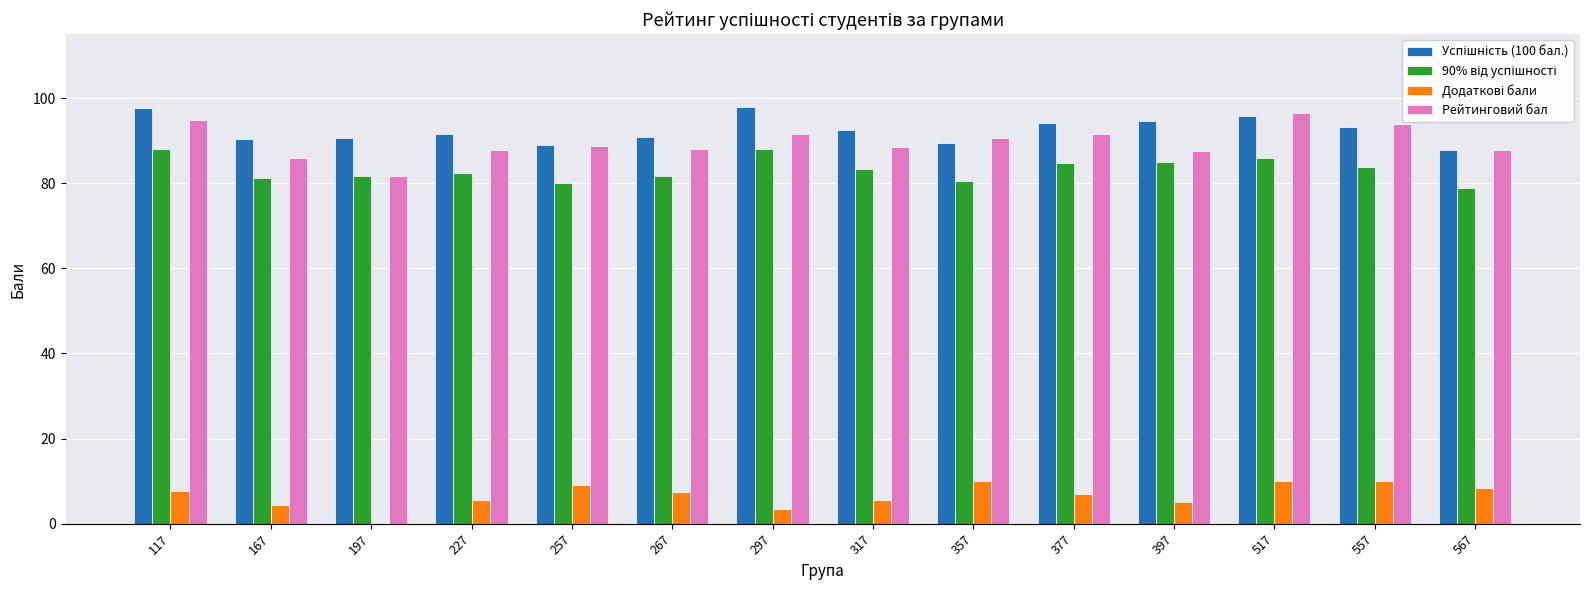

Are the bars grouped side by side (vs. stacked)?

Yes